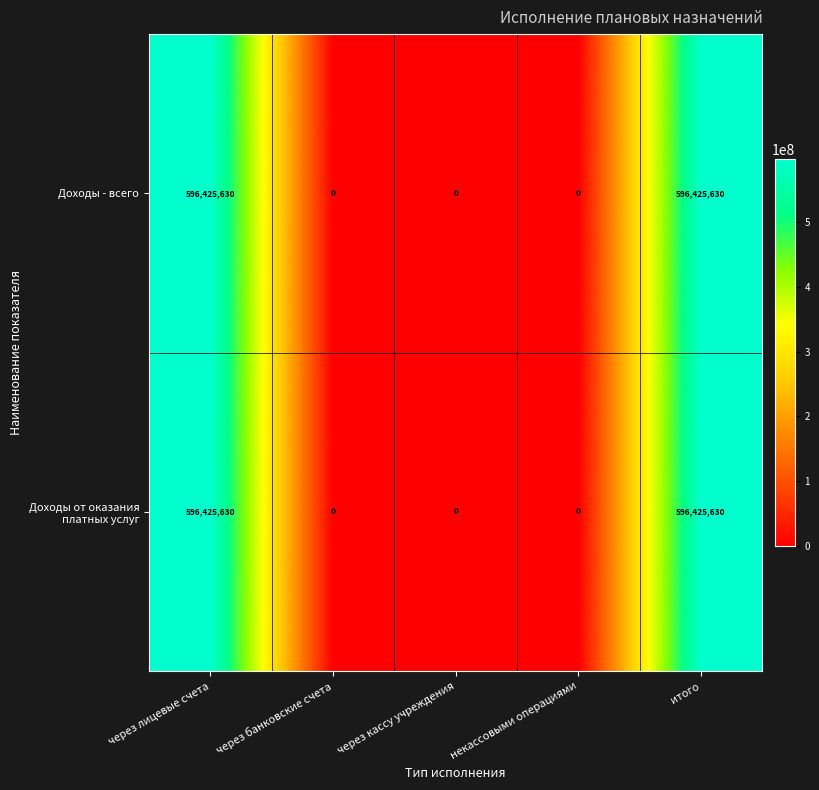

What is the highest value of the Доходы от оказания платных услуг series?

596425630